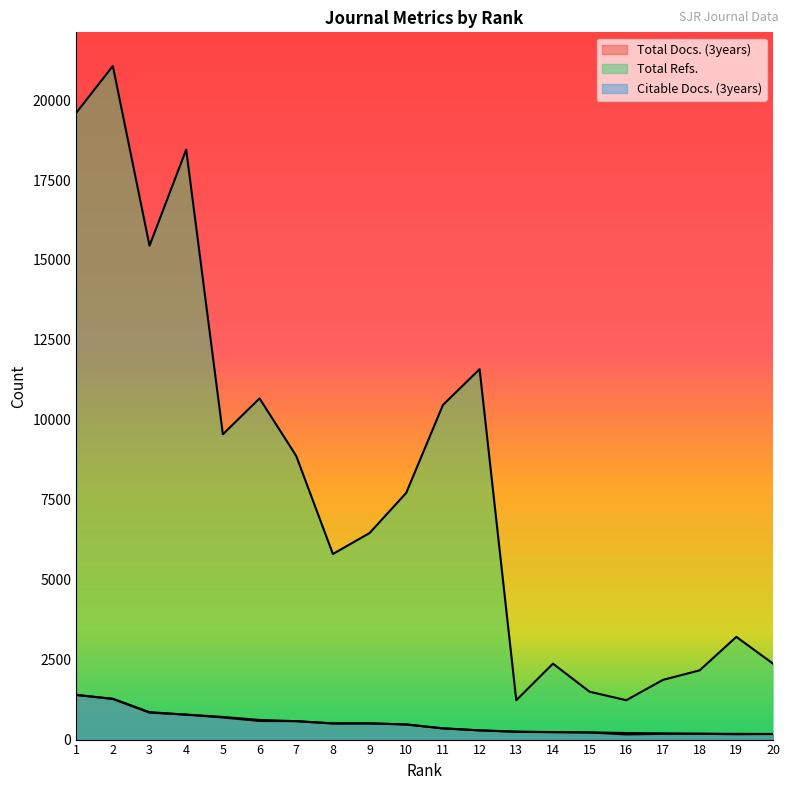

At 9, list the series in order from largest to smallest.

Total Refs., Total Docs. (3years), Citable Docs. (3years)